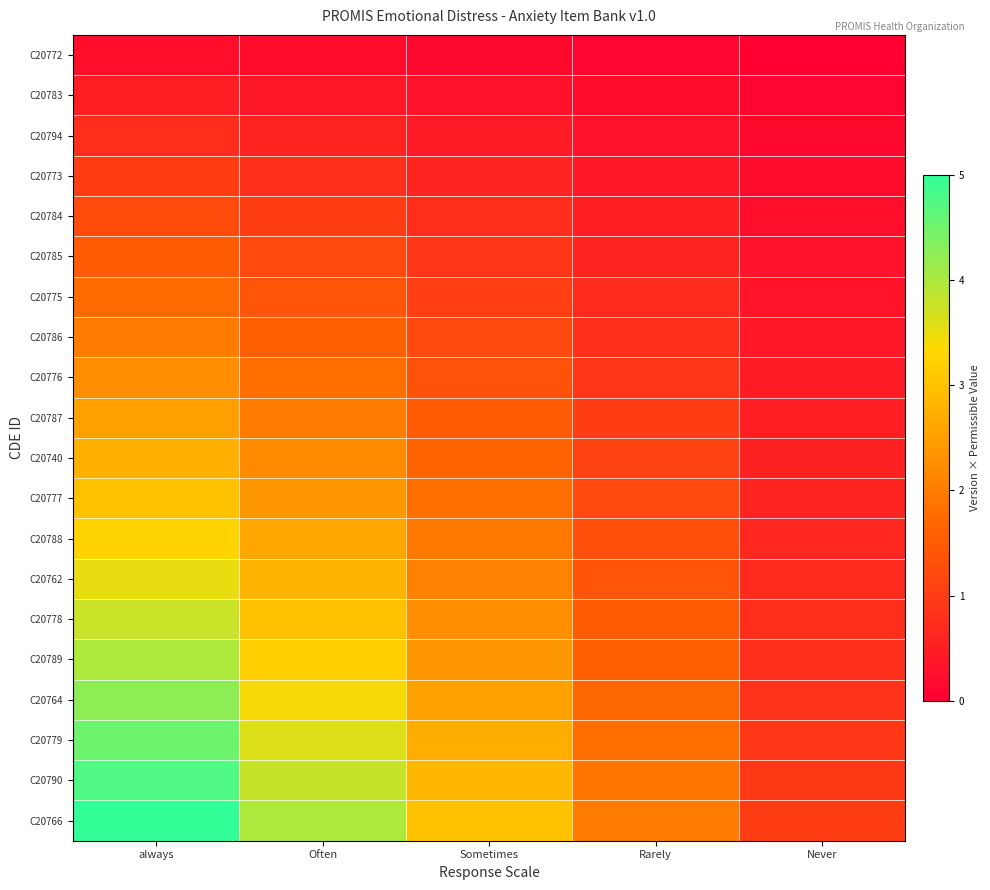

At how many categories does at least one series exceed 3?

2